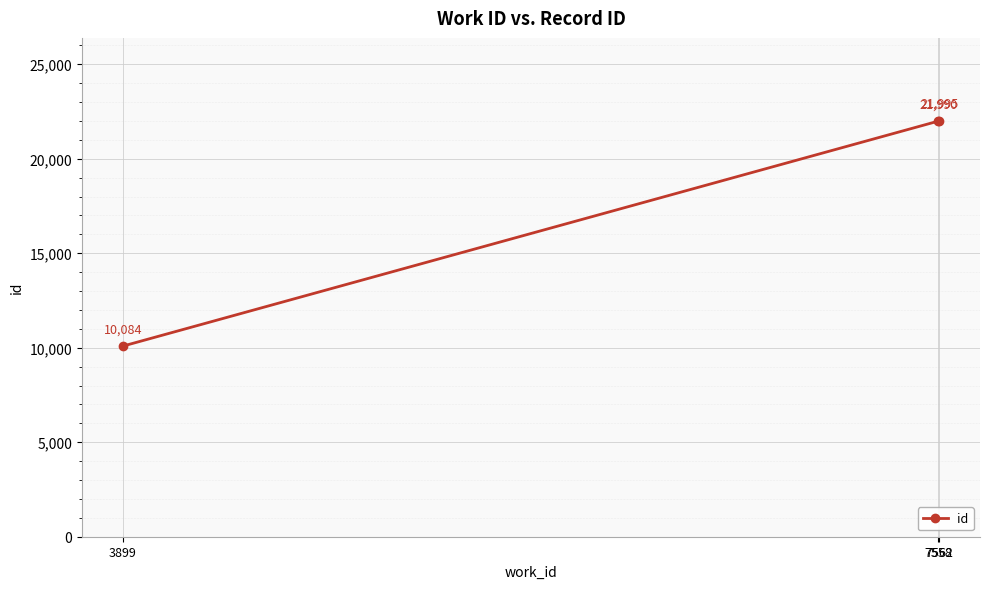

Is it true that the value at 7562 is 21995?

True